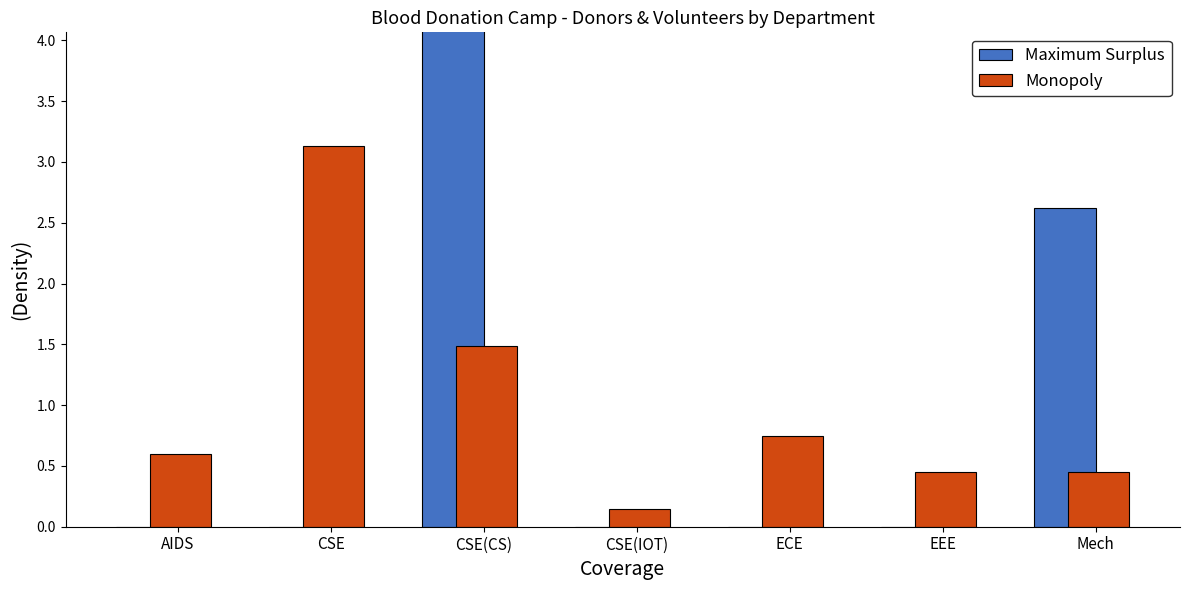

What is the highest value of the Monopoly series?

3.1